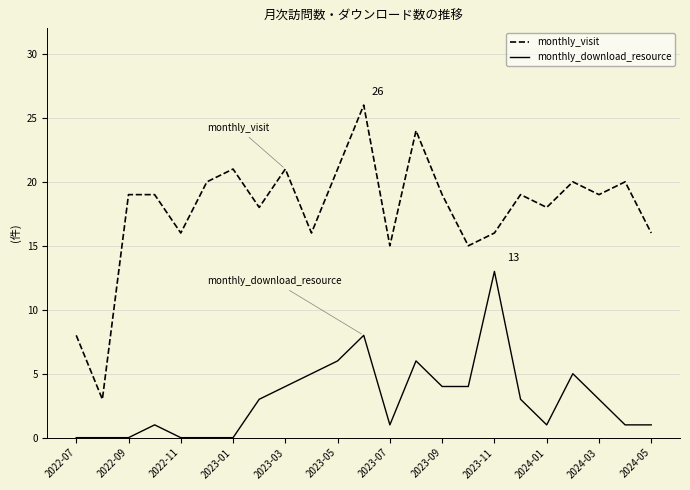

What is the difference between the second highest and second lowest values in the monthly_download_resource series?

8